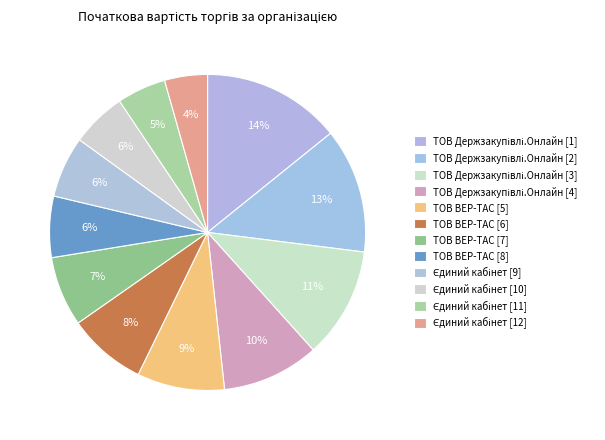

How many slices are in this pie chart?

12